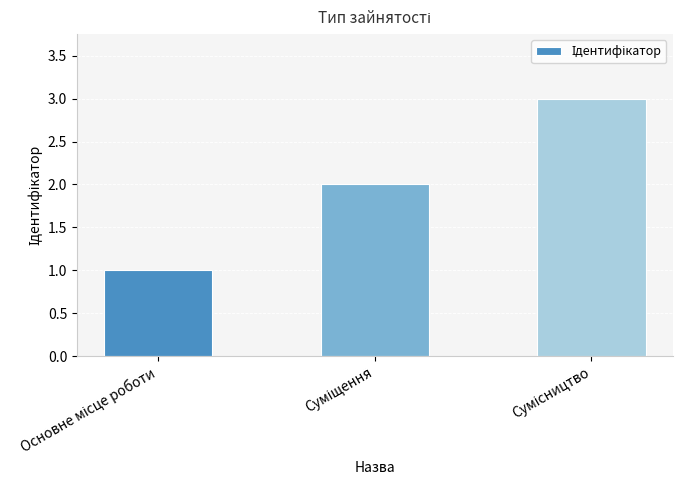

What is the maximum value shown in the chart?

3